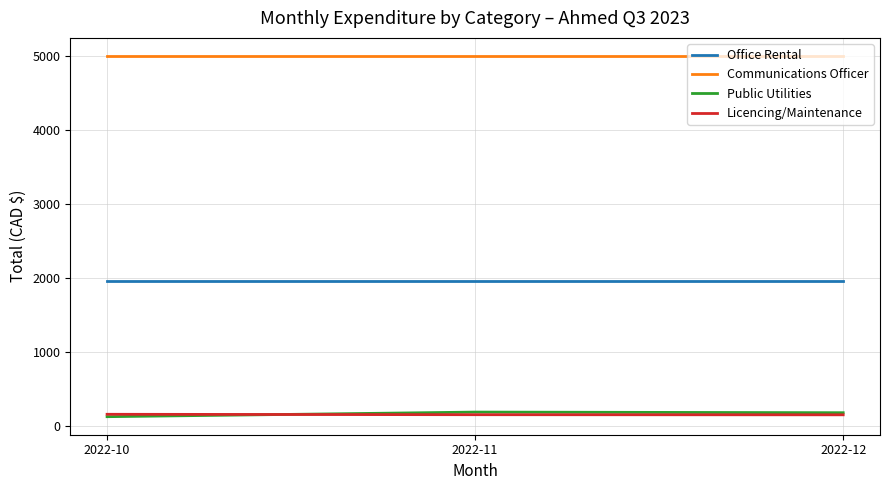

Which series has the widest spread of values?

Public Utilities